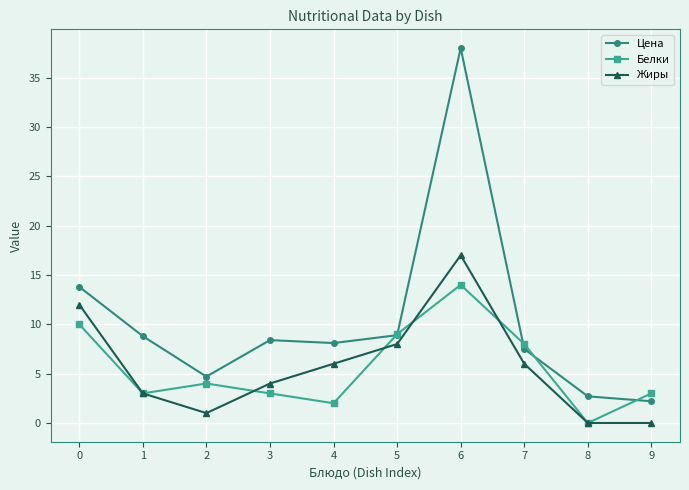

Which series changed the most between 7 and 9?

Жиры